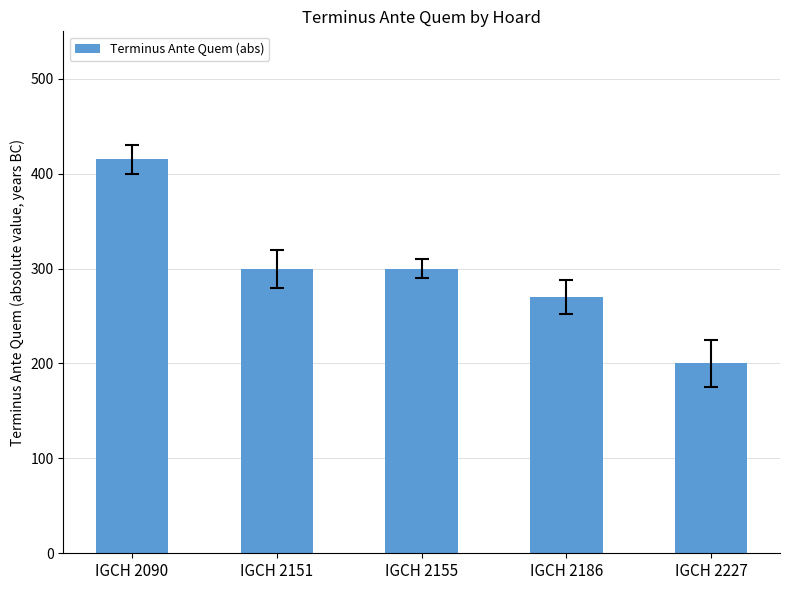

Approximately how many times larger is the value at IGCH 2090 compared to IGCH 2151?

1.4